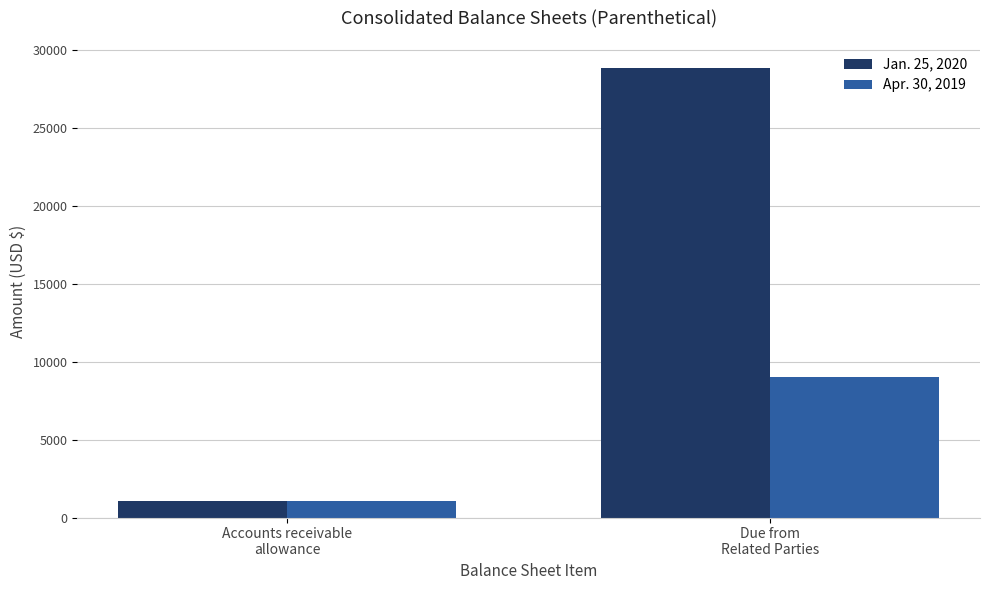

What is the sum of the Jan. 25, 2020 values at Due from
Related Parties and Accounts receivable
allowance?

29888